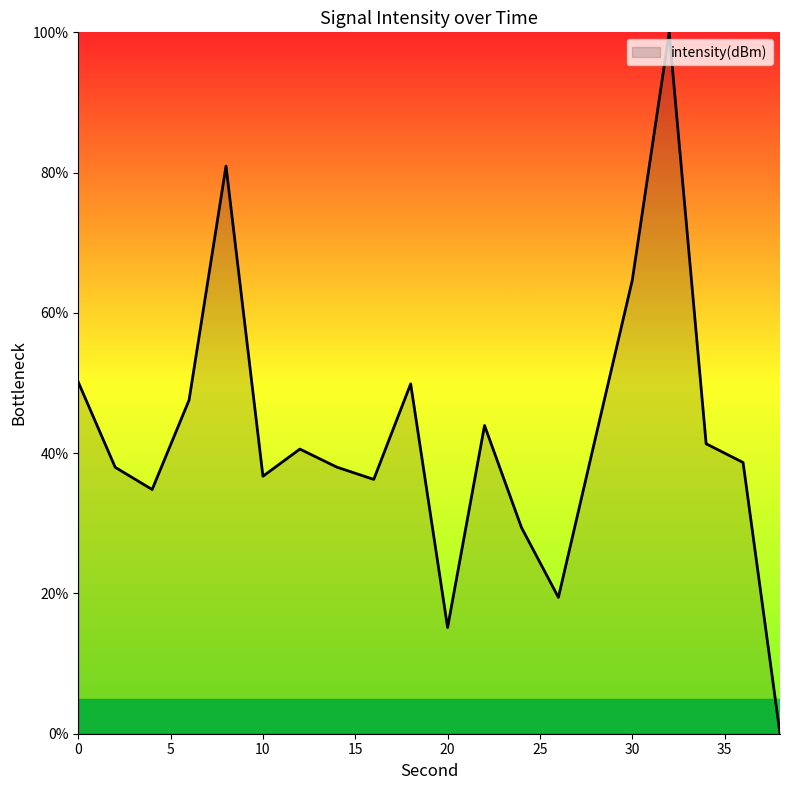

What is the average value?

42.4